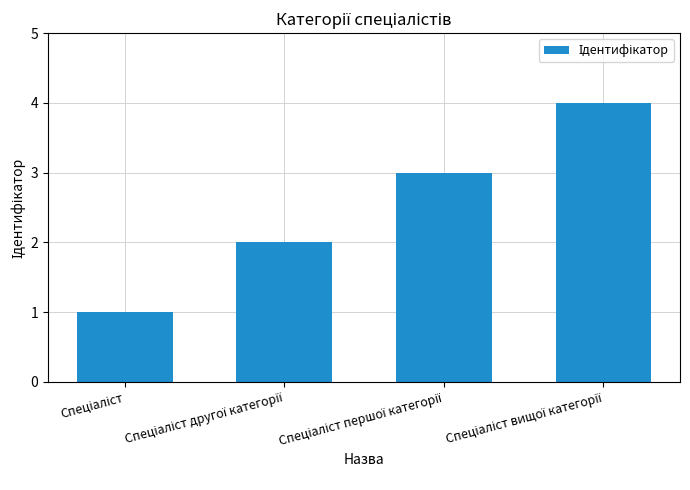

What is the maximum value shown in the chart?

4